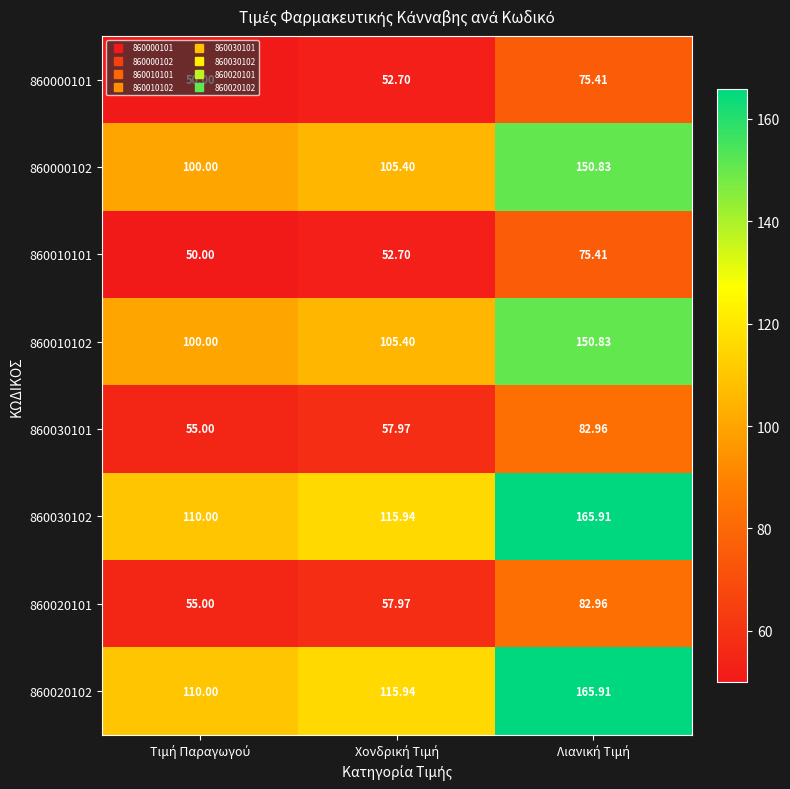

How many categories are shown in the chart?

3